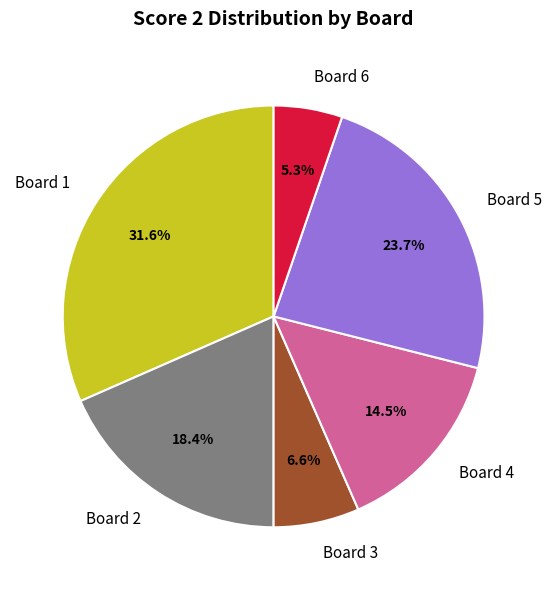

Count the number of slices in the pie.

6